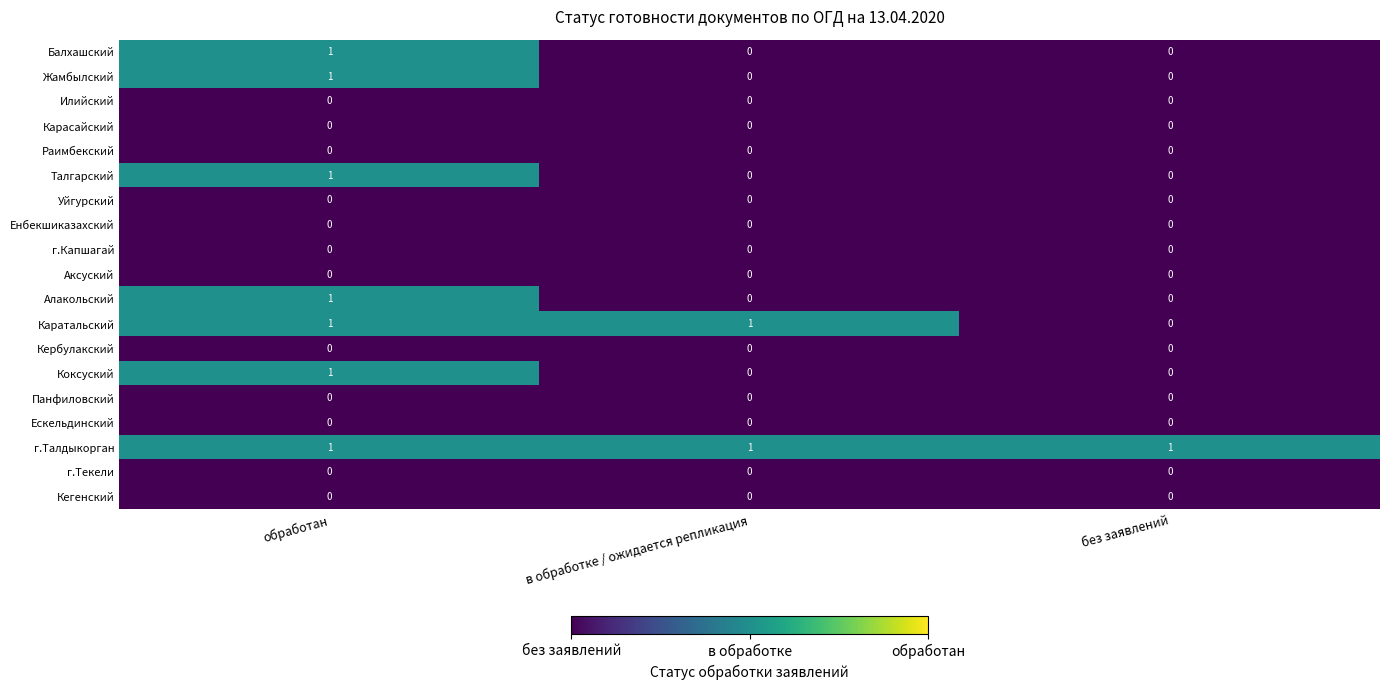

At which category is the sum across all series the highest?

обработан